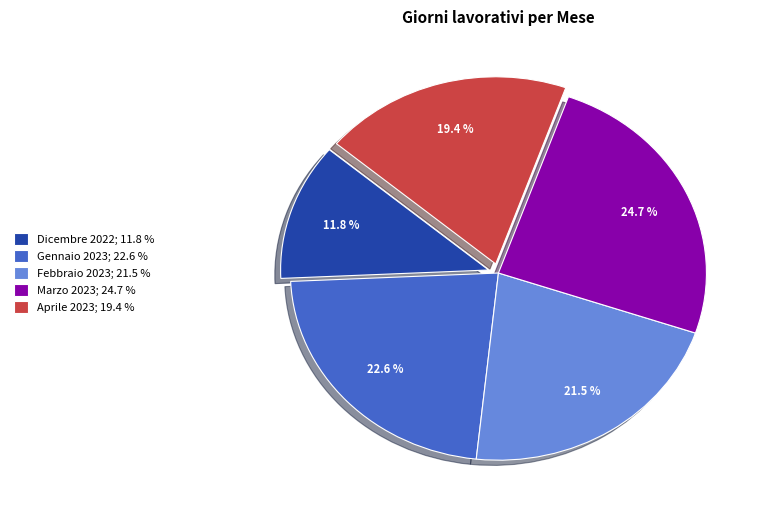

Rank the categories by value from lowest to highest.

Dicembre 2022, Aprile 2023, Febbraio 2023, Gennaio 2023, Marzo 2023